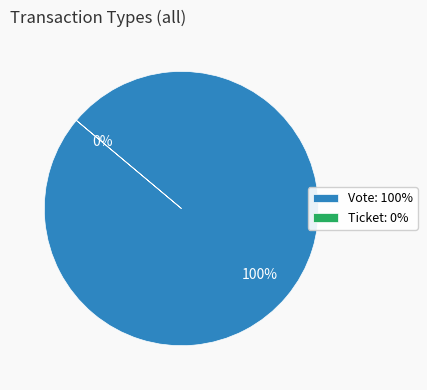

Which slice is the largest?

Vote